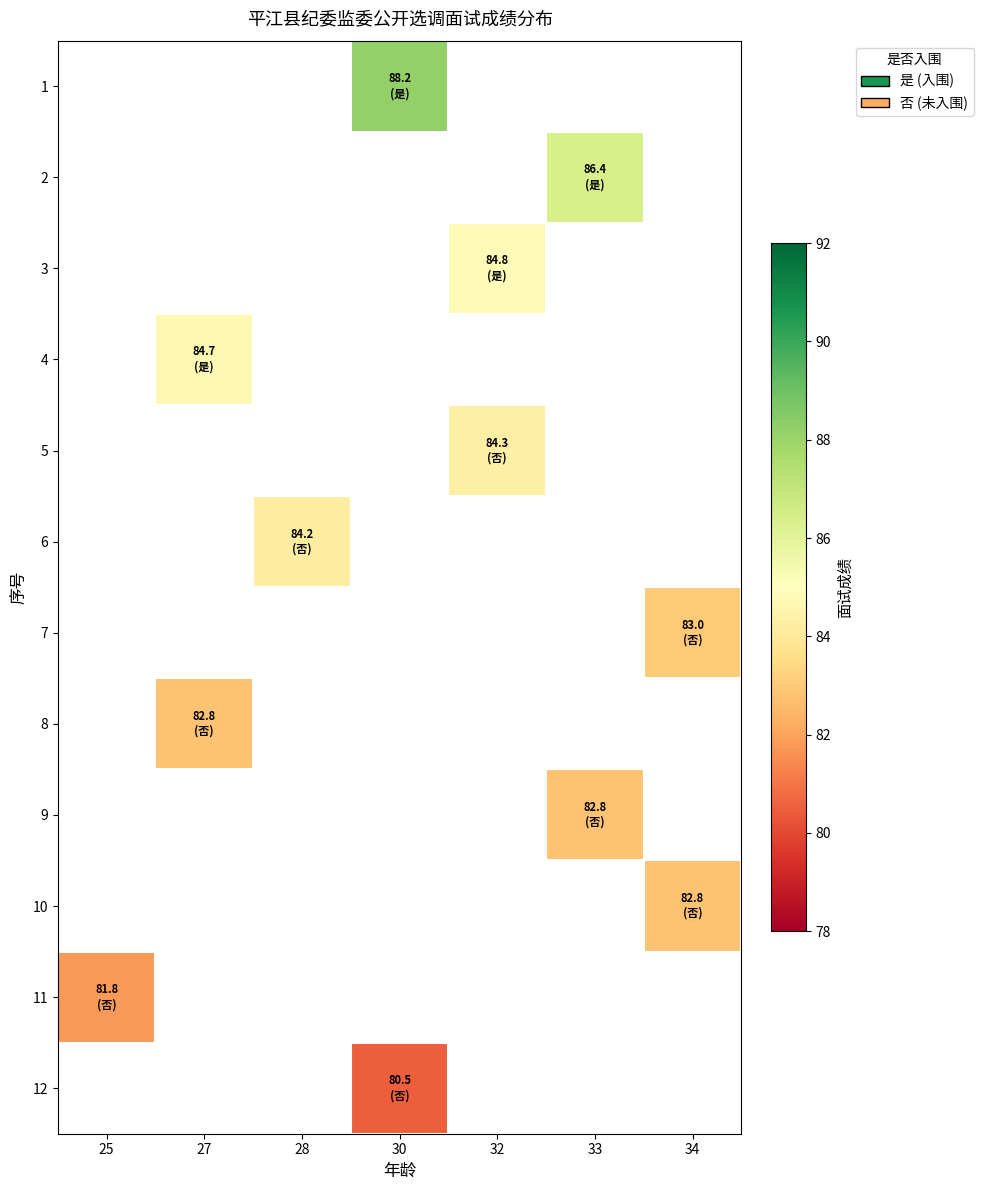

How many positive values does the row_2 series have?

1